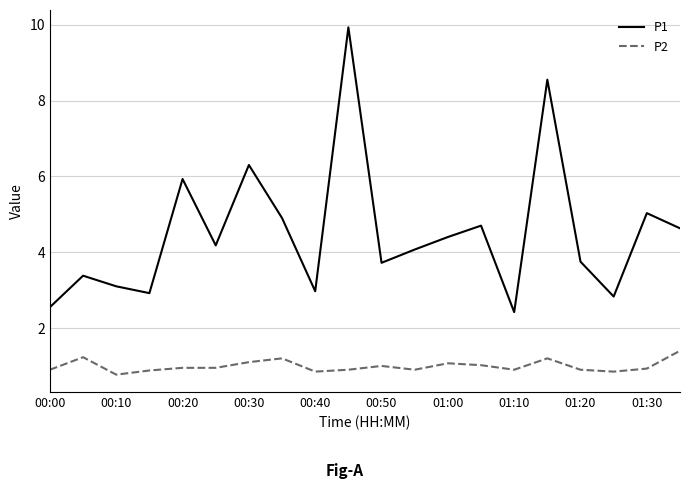

What is the minimum value for P2?

0.8